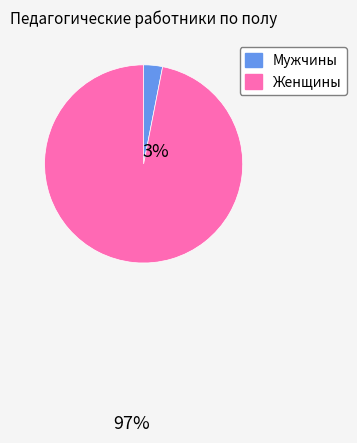

How many segments does this pie chart have?

2